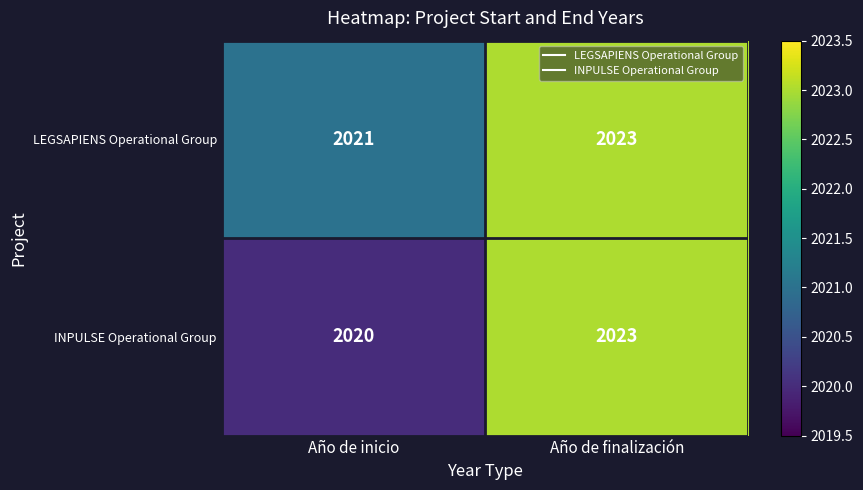

At how many categories does at least one series exceed 2020?

2